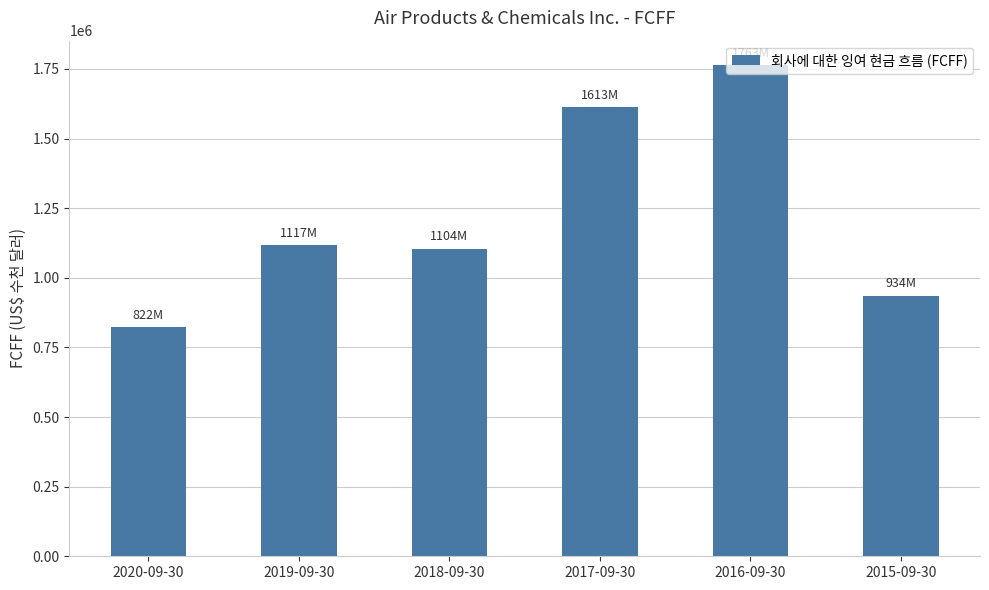

The value at 2017-09-30 is 1058184. True or false?

False